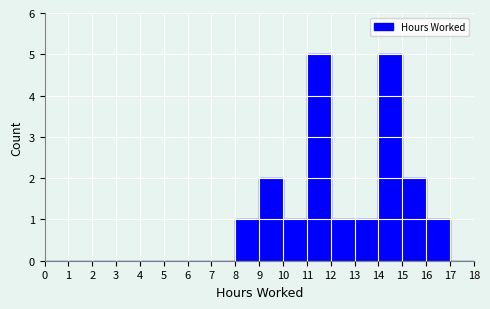

Reading left to right, list every bar in this chart as the range it spans on the x-axis followed by its height. The values are not printed on the chart, so give them approximately, as read against the axis.

0 to 1: 0
1 to 2: 0
2 to 3: 0
3 to 4: 0
4 to 5: 0
5 to 6: 0
6 to 7: 0
7 to 8: 0
8 to 9: 1
9 to 10: 2
10 to 11: 1
11 to 12: 5
12 to 13: 1
13 to 14: 1
14 to 15: 5
15 to 16: 2
16 to 17: 1
17 to 18: 0